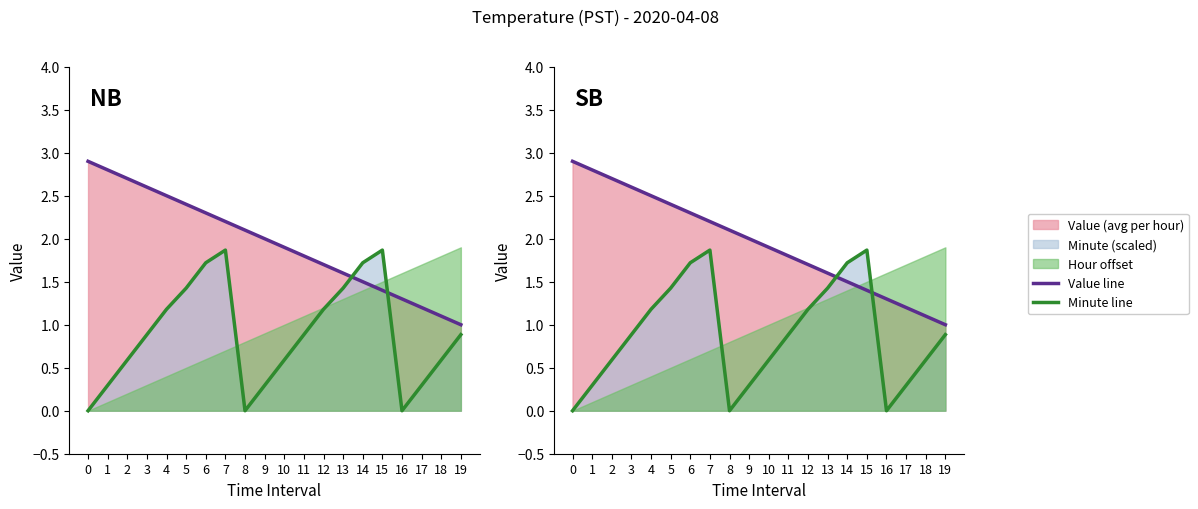

What is the difference between the second highest and minimum values in the Minute line series?

1.9